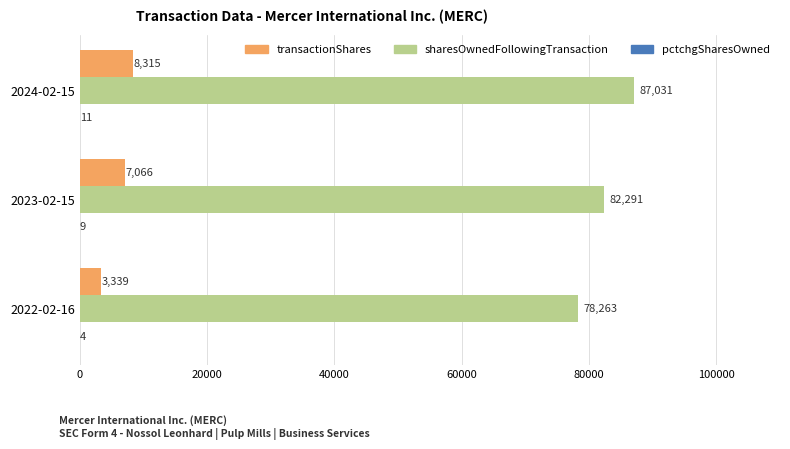

What is the maximum value shown in the chart?

87031